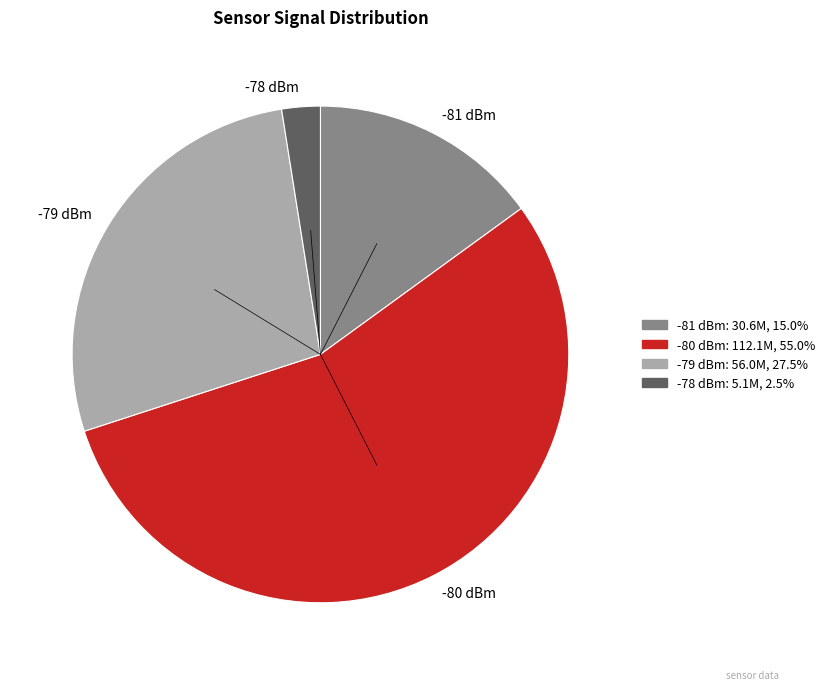

Does -80 dBm represent more than half of the total?

Yes